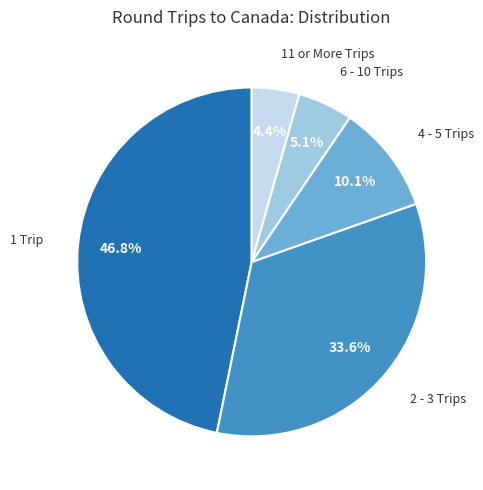

How many slices are in this pie chart?

5